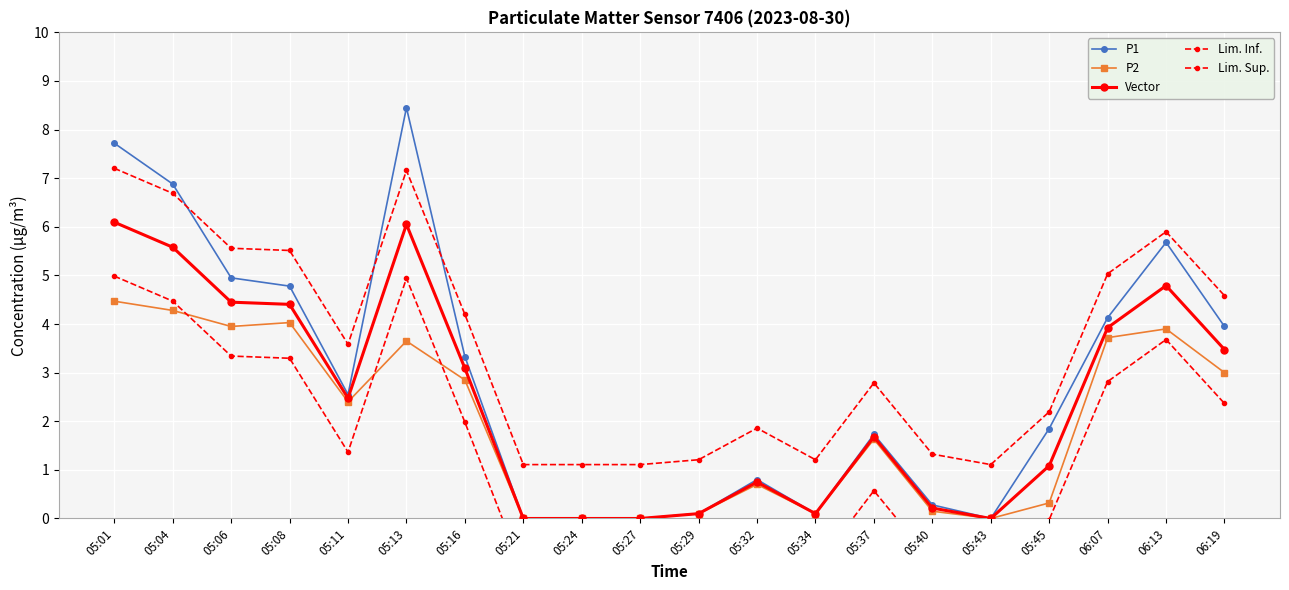

At which label does Lim. Sup. first exceed 3?

05:01